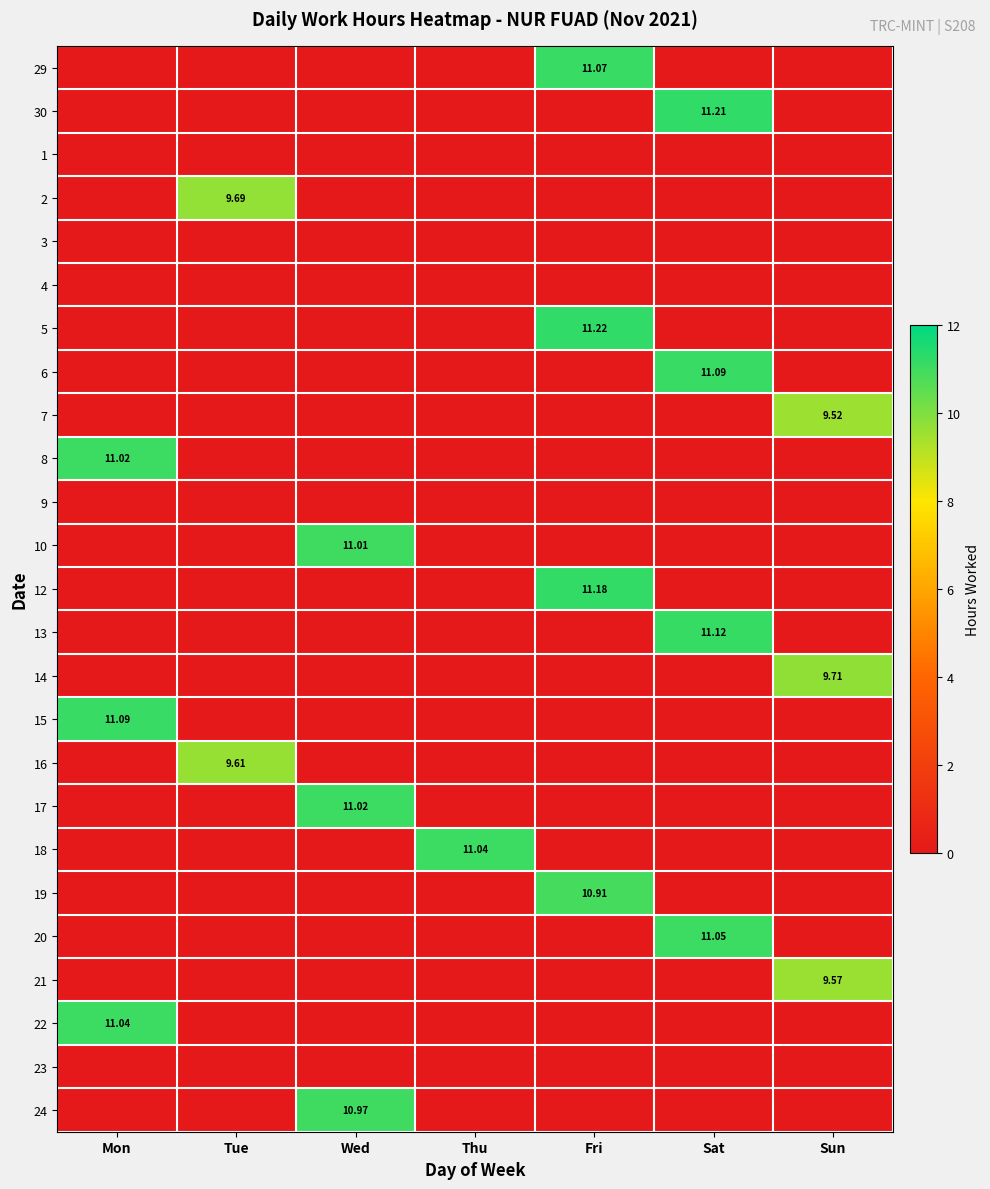

How many values in 5 are above zero?

1